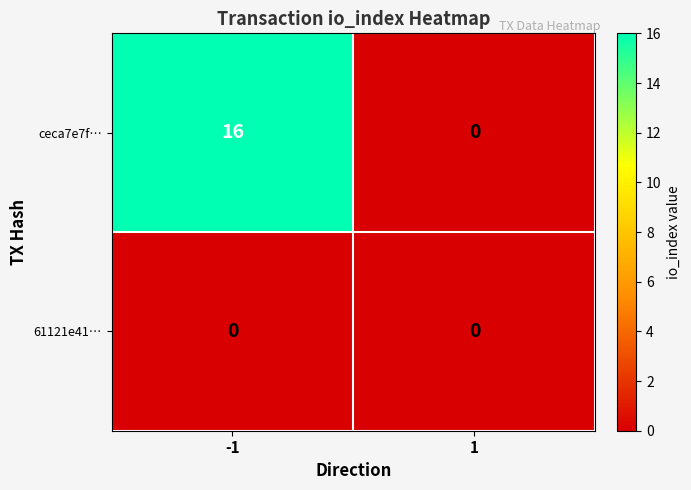

Which series has the largest range (max minus min)?

ceca7e7f…